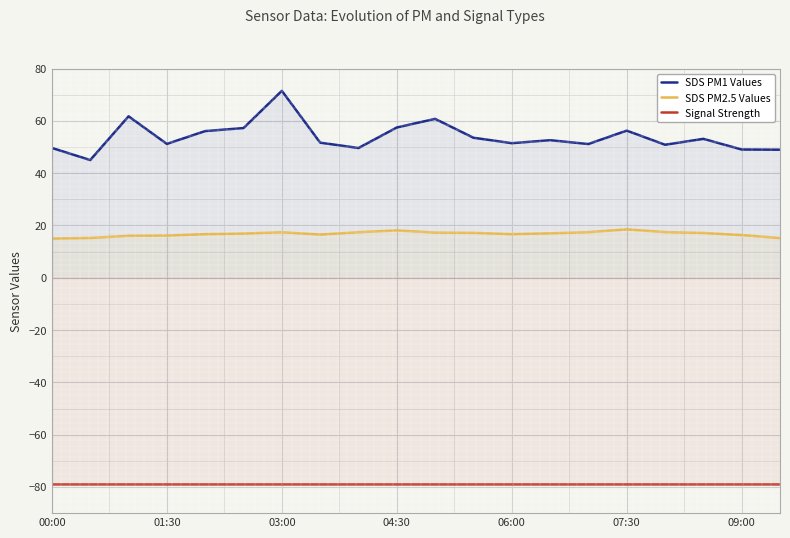

What is the minimum value shown in the chart?

-79.0